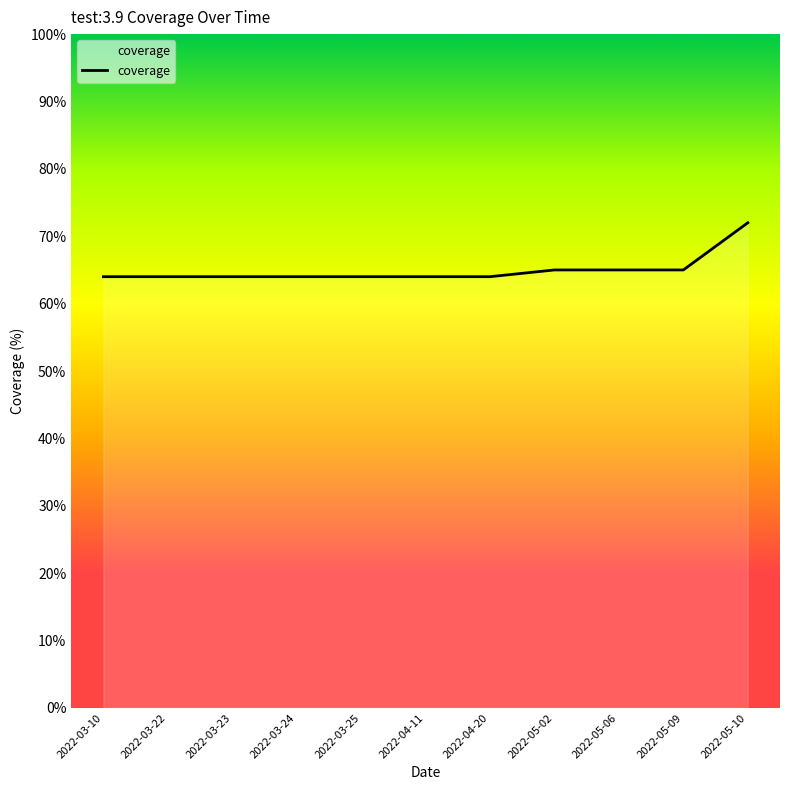

What is the difference between the maximum and minimum values?

8